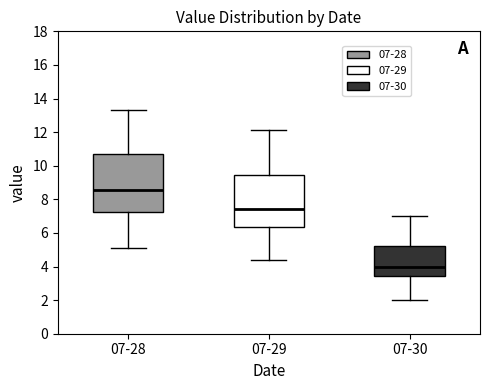

Which box is the tallest, from its lower edge to its upper edge?

07-28